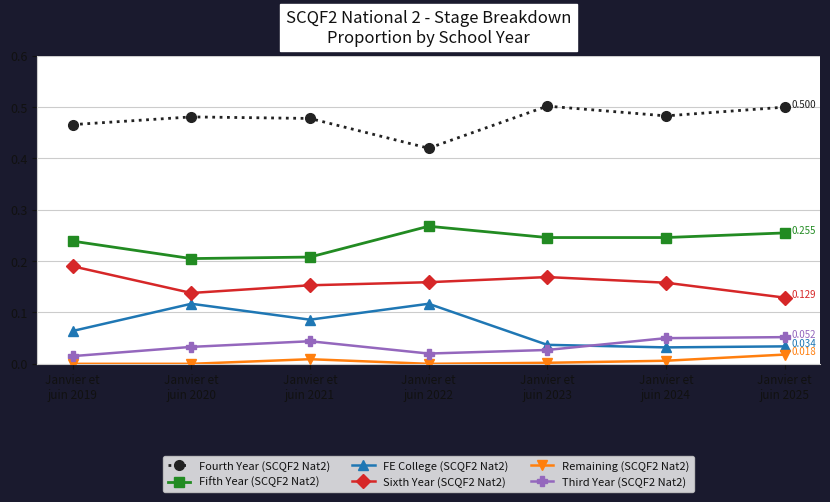

True or false: Third Year (SCQF2 Nat2) and Fifth Year (SCQF2 Nat2) intersect in this chart.

False